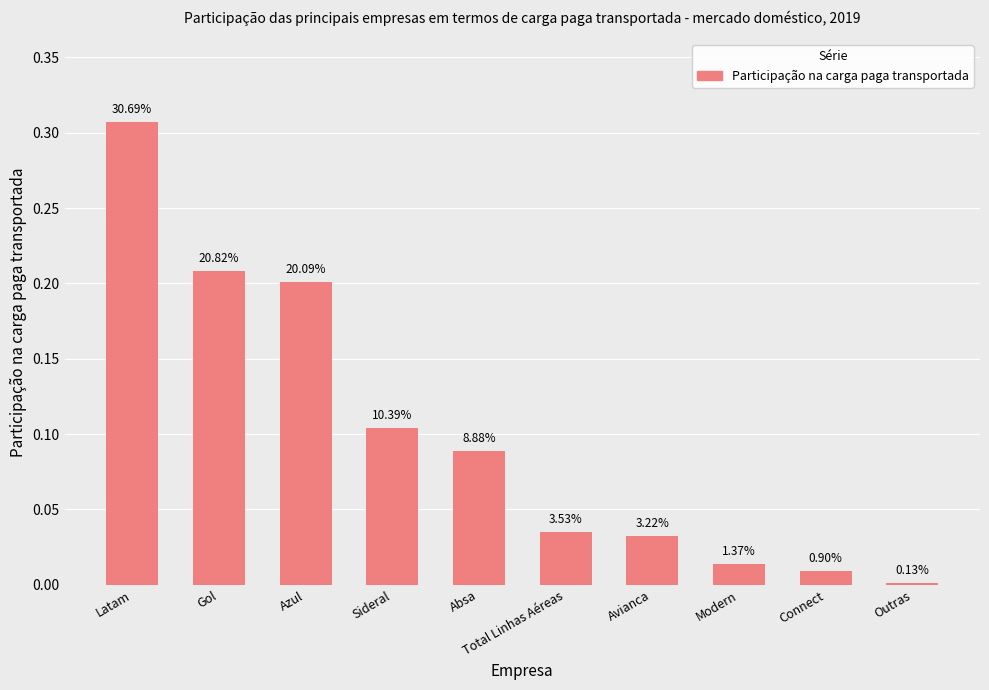

What position from the left is Modern?

8